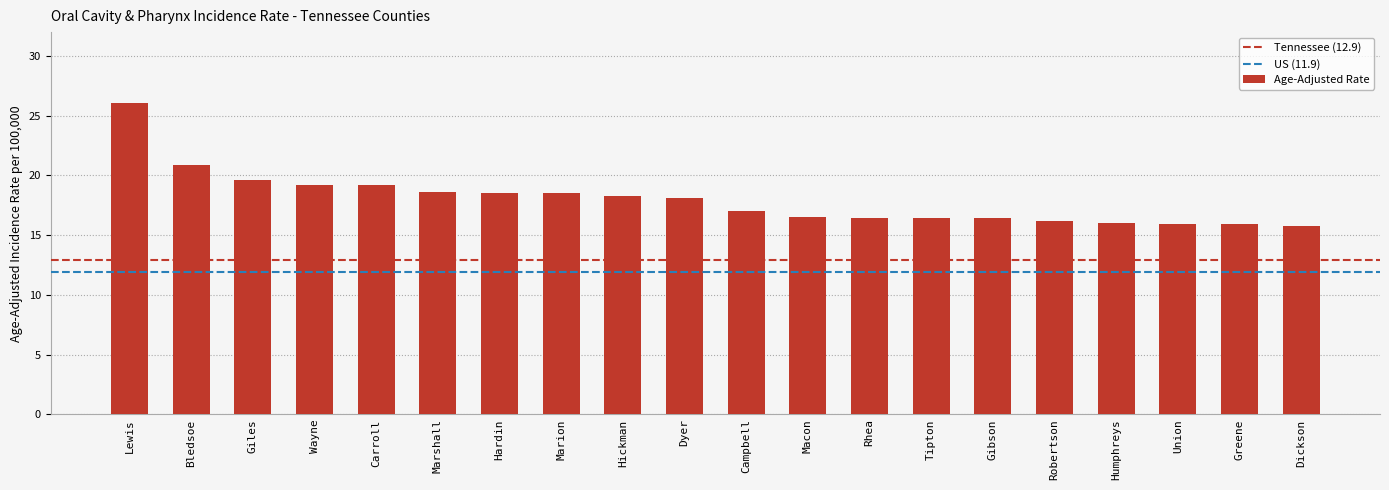

Which has a higher value, Hickman or Humphreys?

Hickman